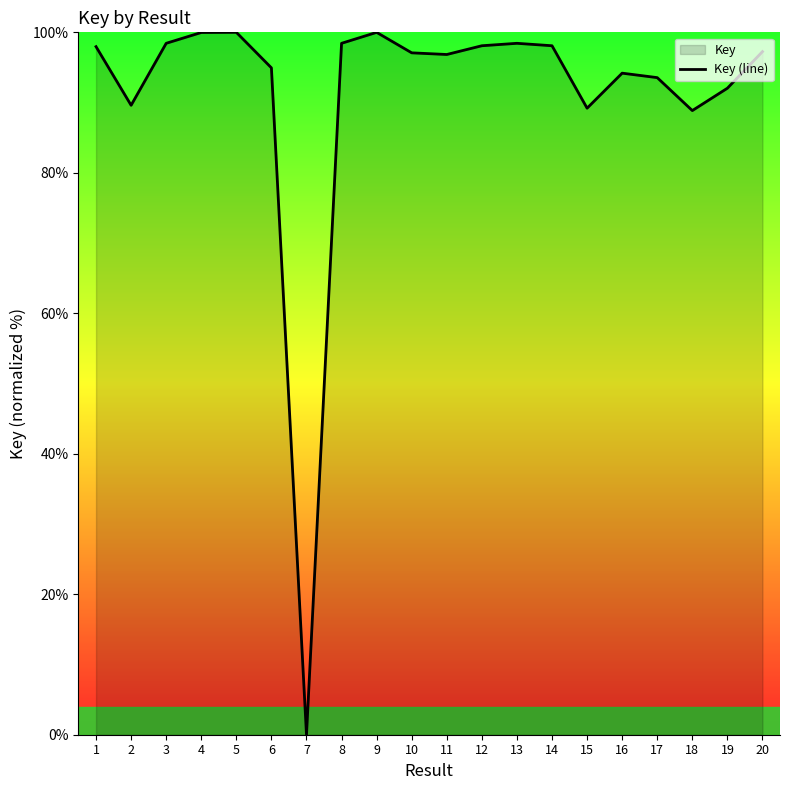

True or false: the data has more than 2 interior local peaks.

True